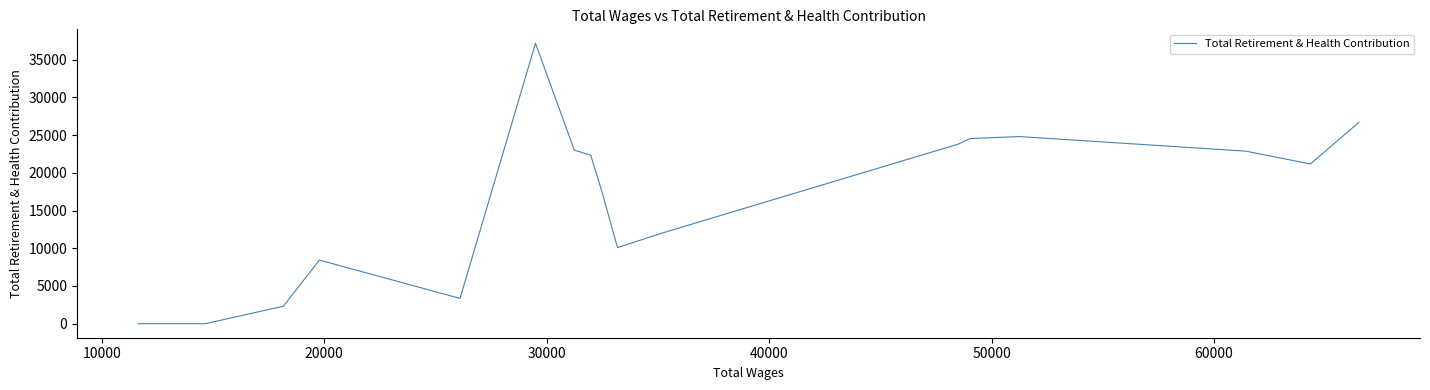

The chart shows a value of -18340 at 16. True or false?

False